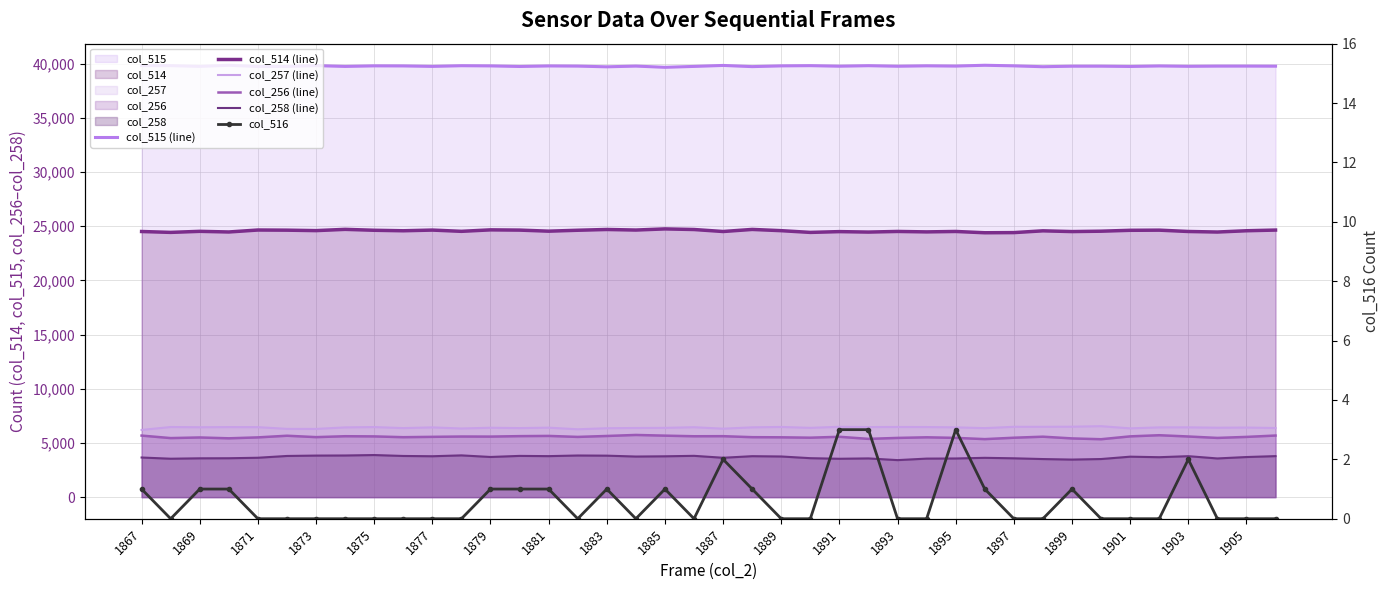

What is the sum of the col_256 (line) values at 1869 and 1893?

11076